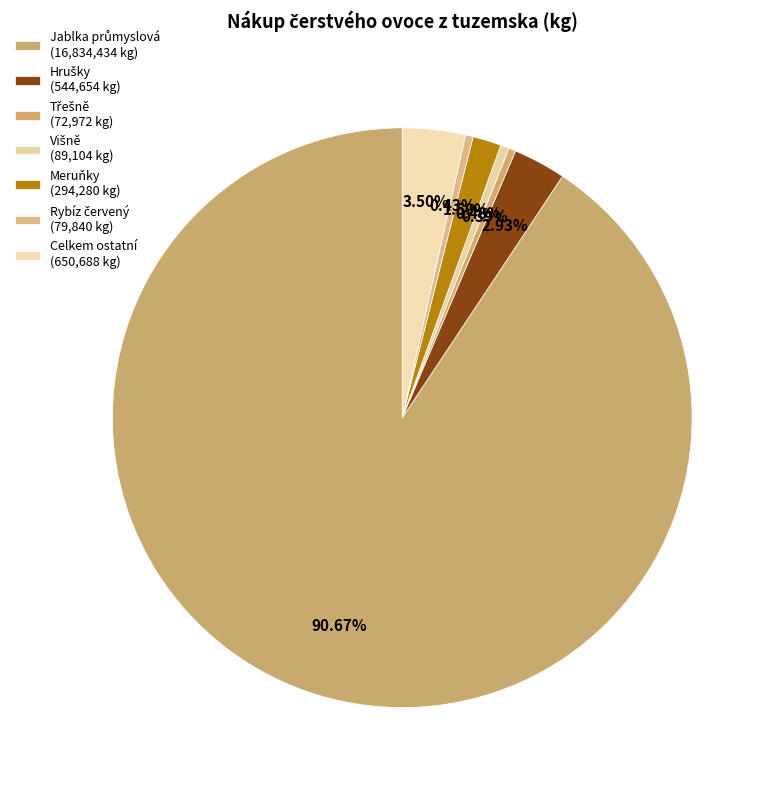

What percentage is NOT represented by Rybíz červený?

99.6%